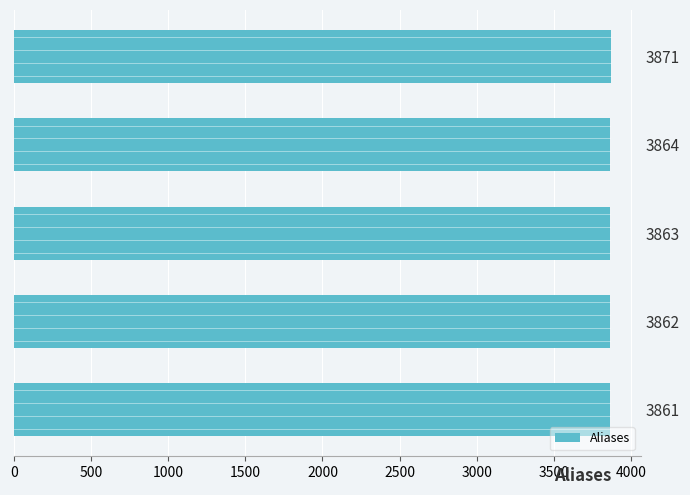

Does the chart contain stacked bars?

No